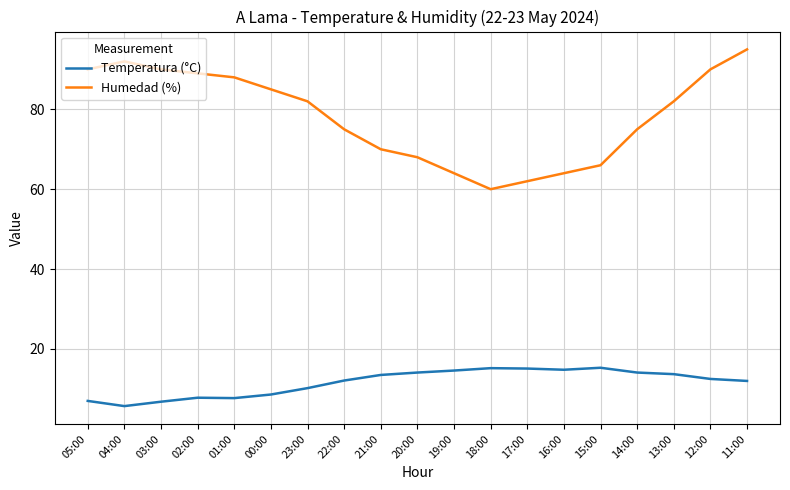

True or false: Humedad (%) and Temperatura (°C) intersect in this chart.

False